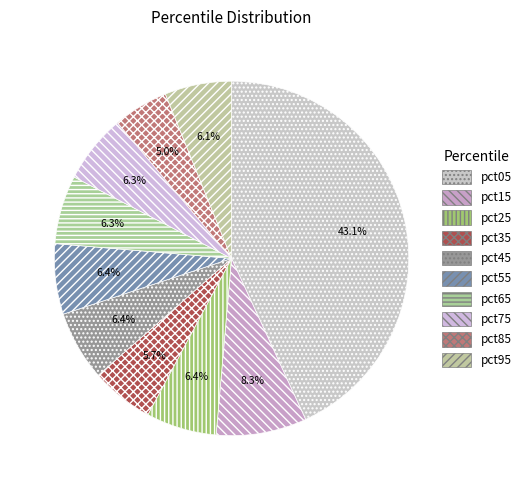

To the nearest percent, what is the difference between the largest and smallest slice percentages?

38%